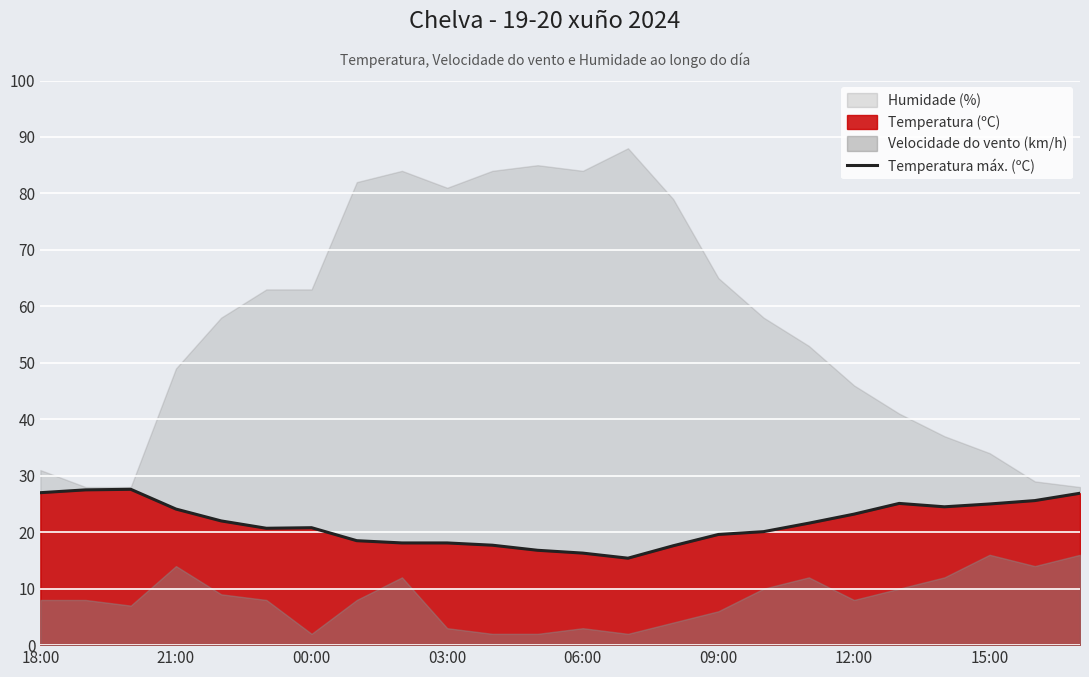

What is the minimum value for Temperatura máx. (ºC)?

15.4